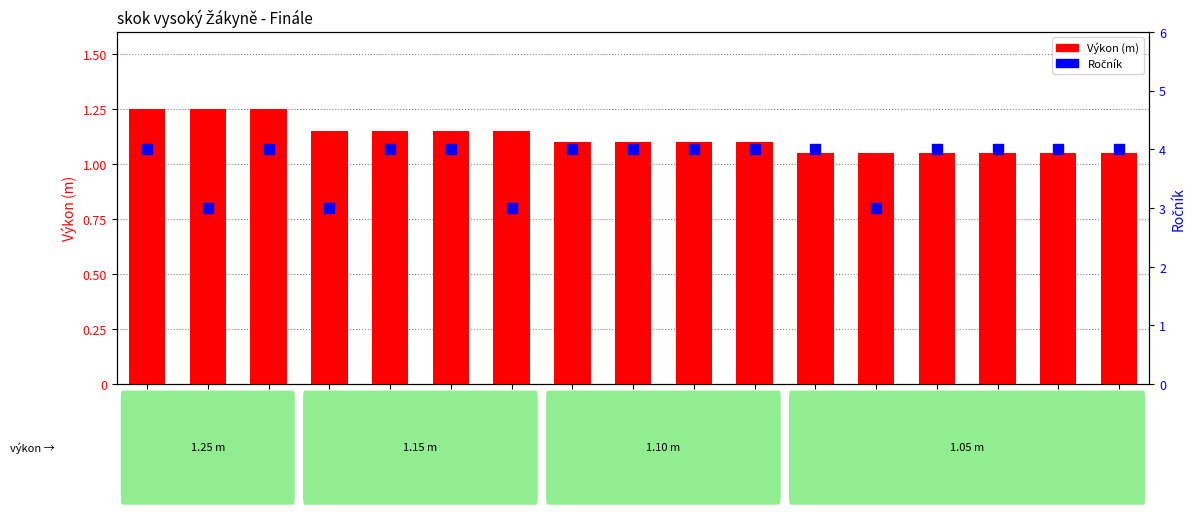

At how many categories does at least one series exceed 3?

13